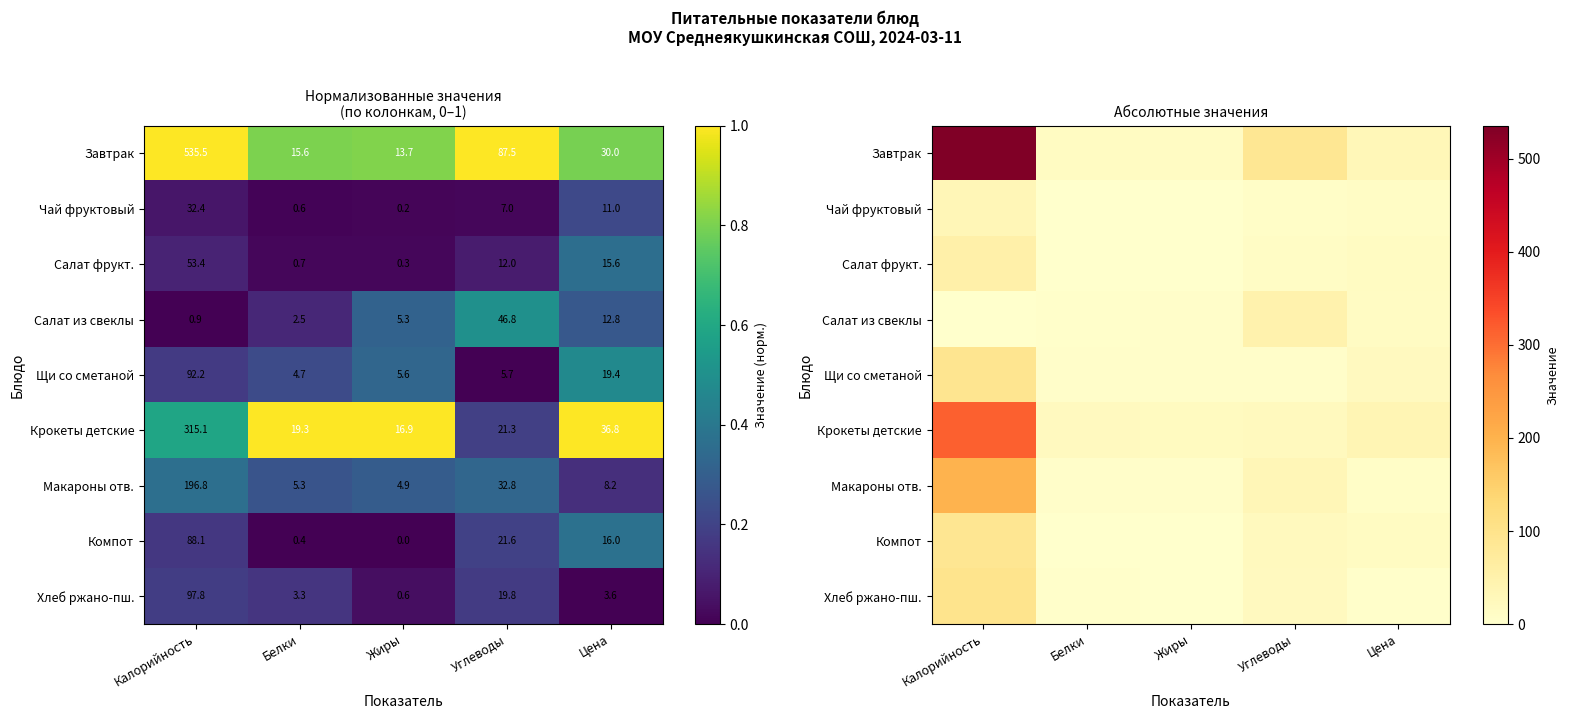

What is the difference between the maximum and minimum values in the Салат из свеклы series?

45.9